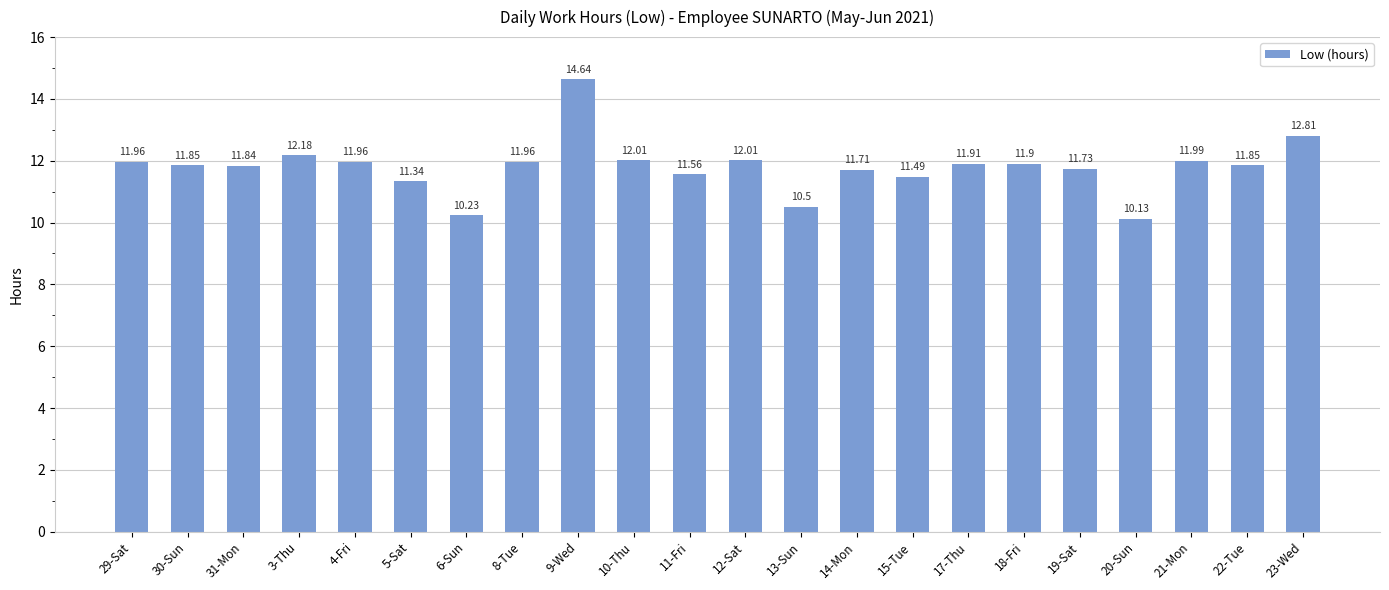

What is the difference between the maximum and minimum values?

4.5